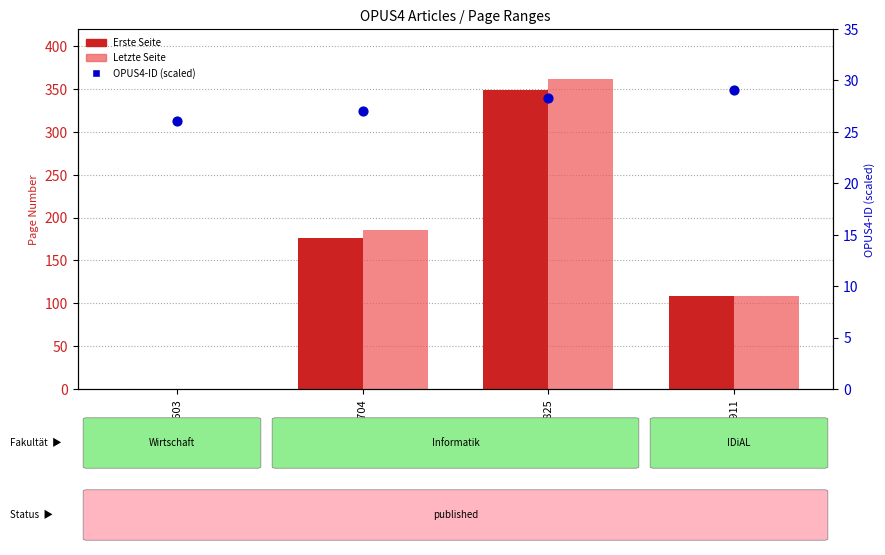

What is the total value across all series at OPUS4-2825?

739.2